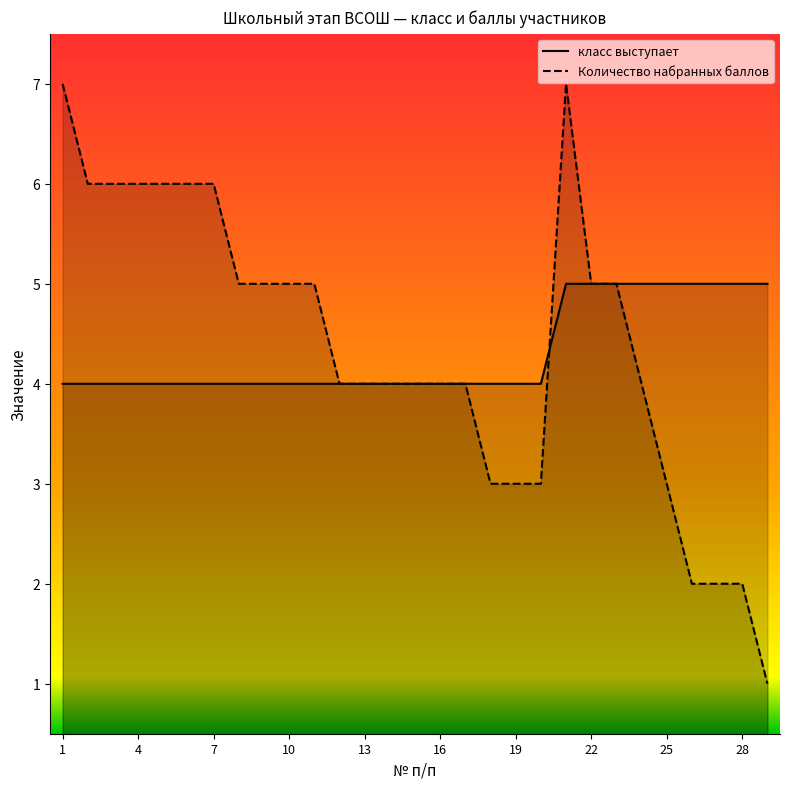

What are all the series names shown in the legend?

класс выступает, Количество набранных баллов